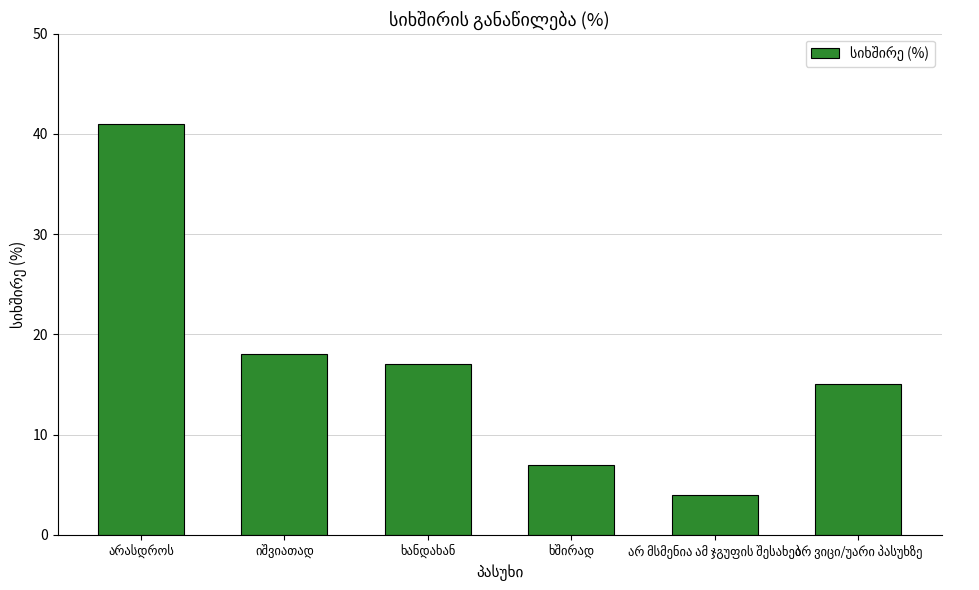

What is the greatest value displayed?

41